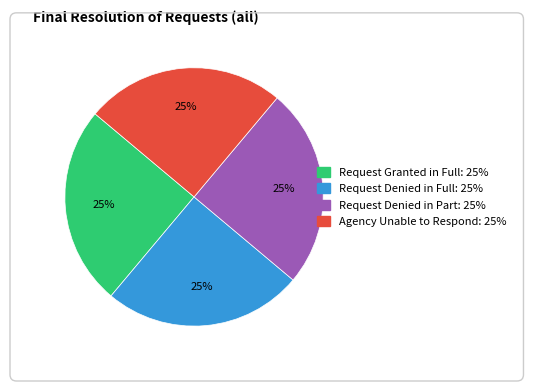

To the nearest percent, what is the average slice percentage?

25%